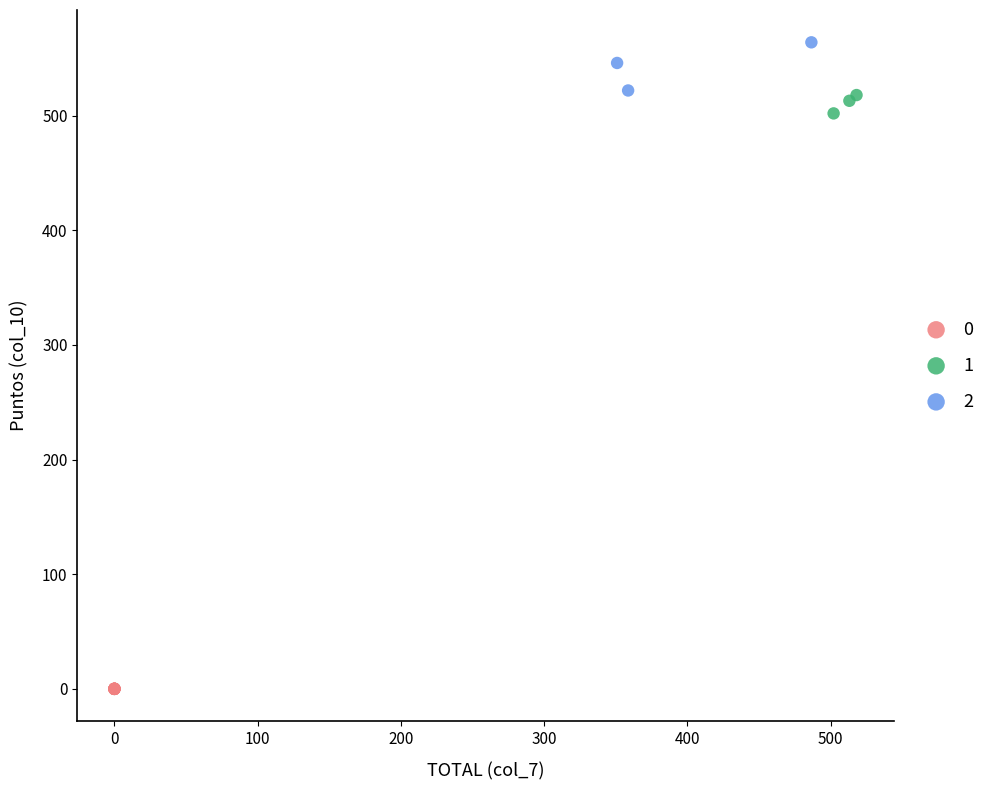

Which series reaches the minimum Y coordinate?

0